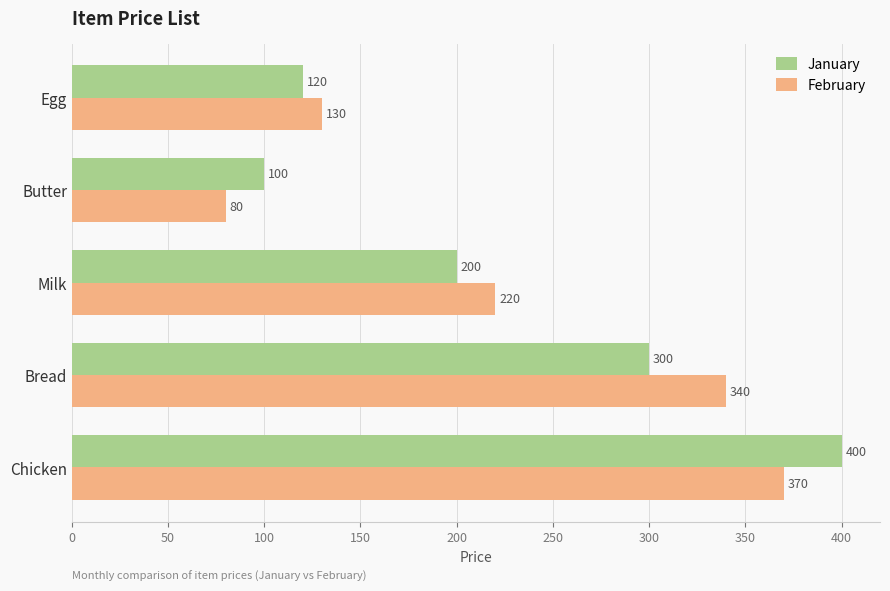

What is the difference between the maximum and minimum values in the January series?

300